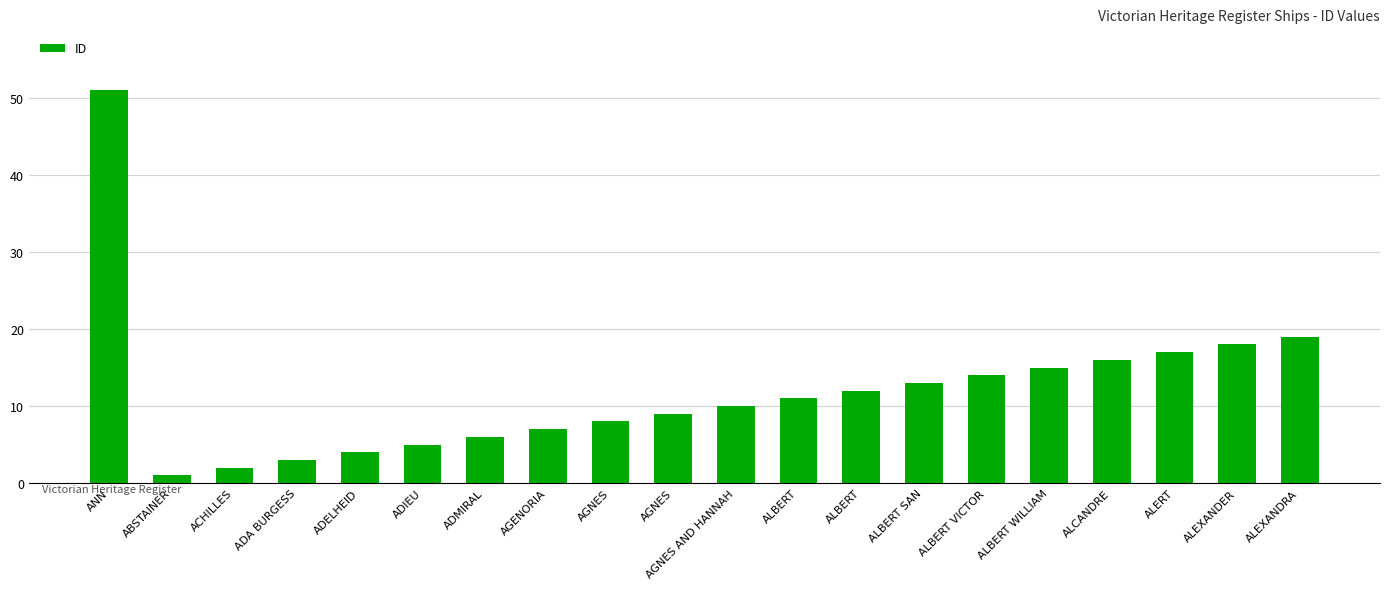

How many bars are there in total?

20